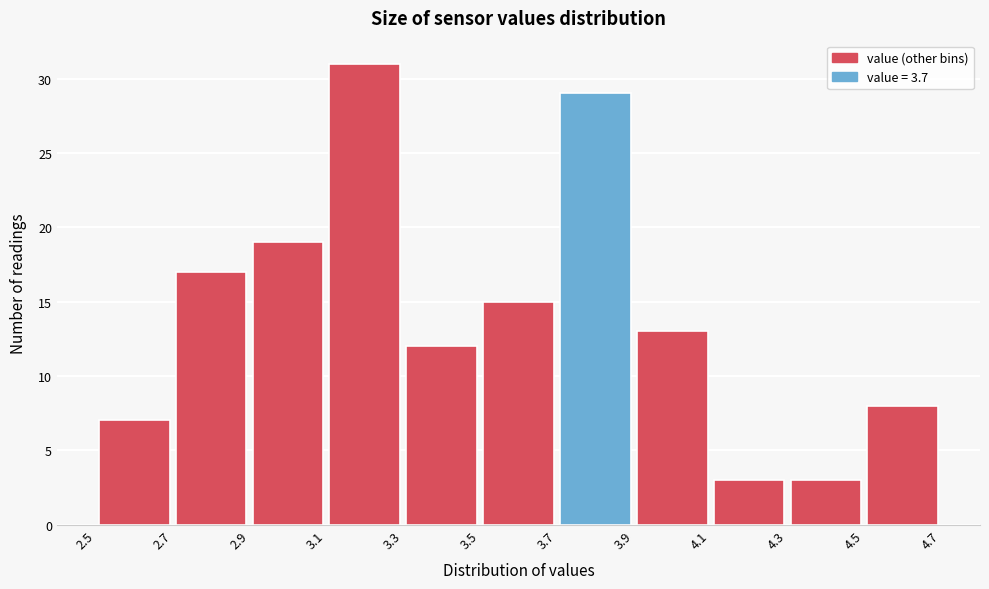

Reading left to right, transcribe this chart: for each bar, give the range it covers on the x-axis and its height. The values are not printed on the chart, so give them approximately, as read against the axis.

2.5 to 2.7: 7
2.7 to 2.9: 17
2.9 to 3.1: 19
3.1 to 3.3: 31
3.3 to 3.5: 12
3.5 to 3.7: 15
3.7 to 3.9: 29
3.9 to 4.1: 13
4.1 to 4.3: 3
4.3 to 4.5: 3
4.5 to 4.7: 8